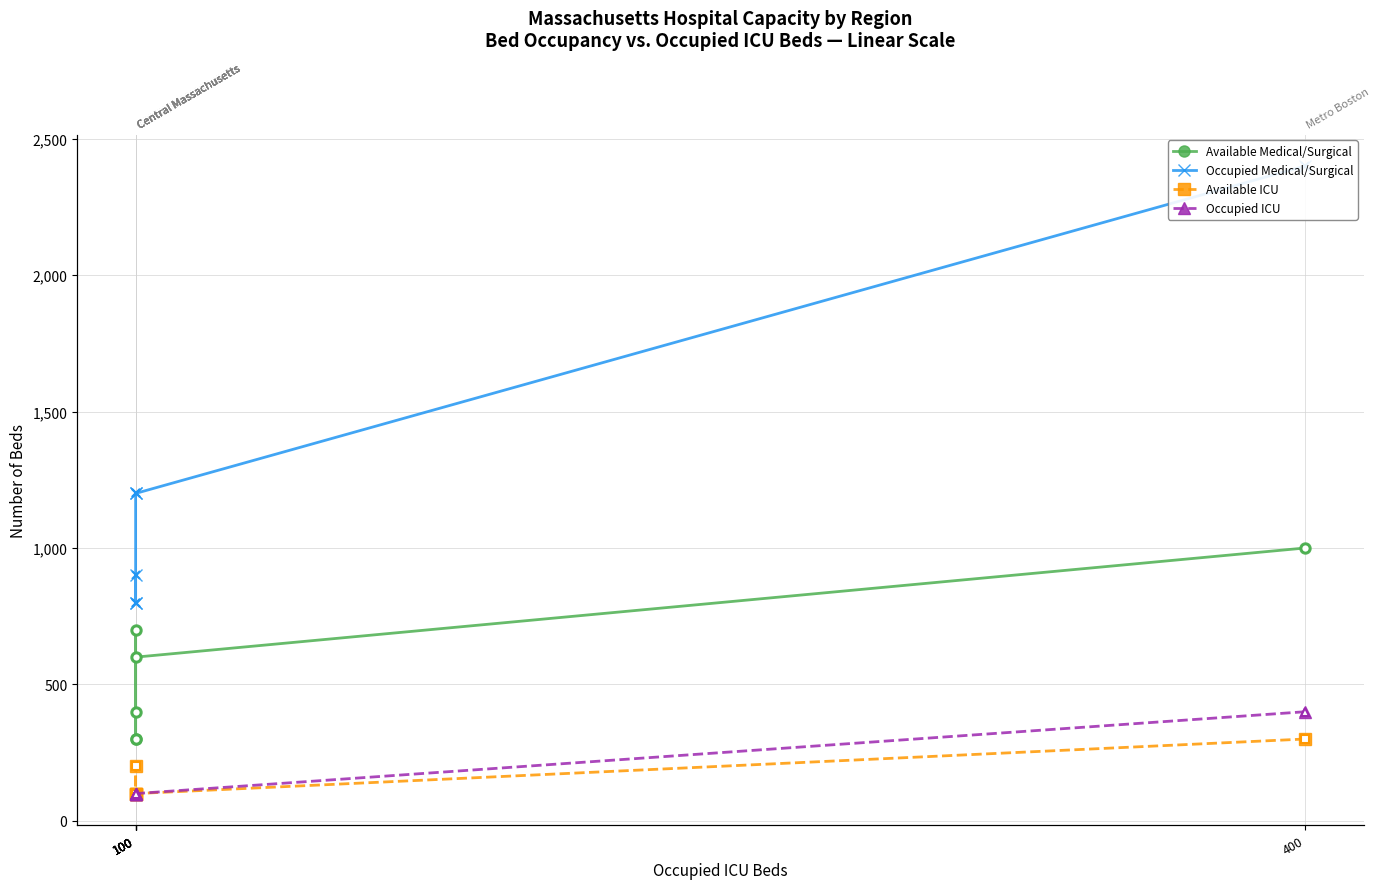

True or false: Available Medical/Surgical has more than 1 interior local peaks.

False